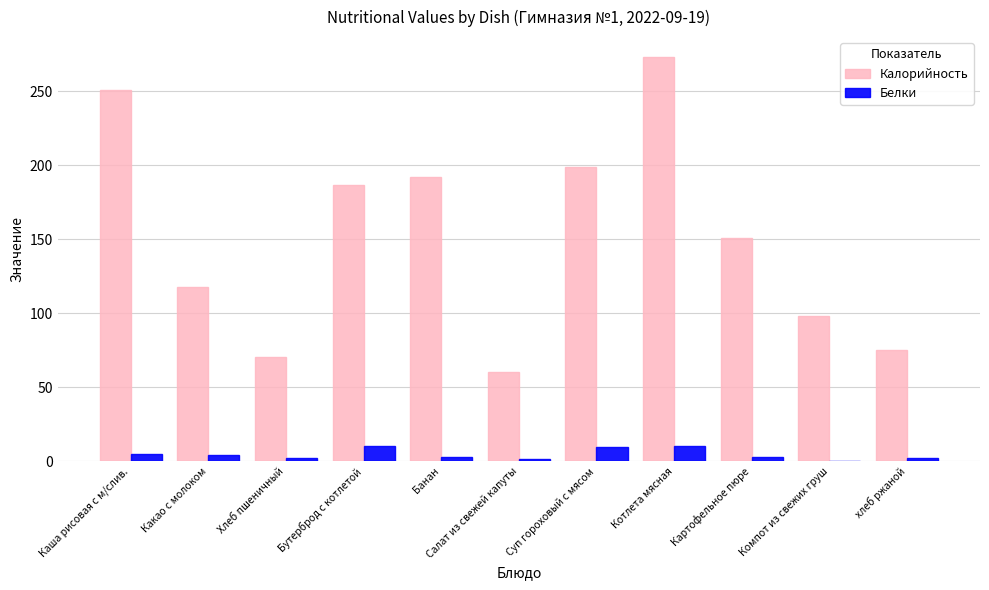

At which category does the chart reach its peak across all series?

Котлета мясная